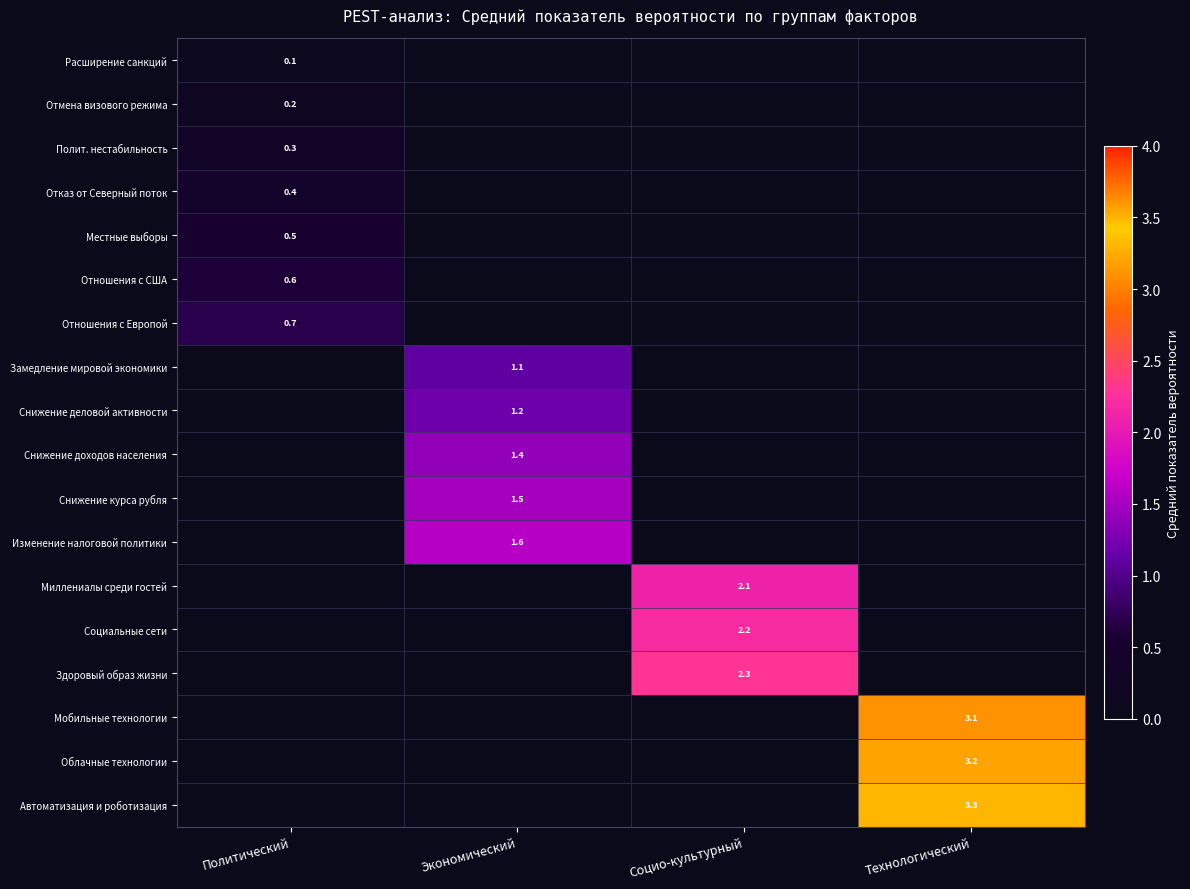

The Снижение курса рубля series shows 1.5 at Экономический. True or false?

True